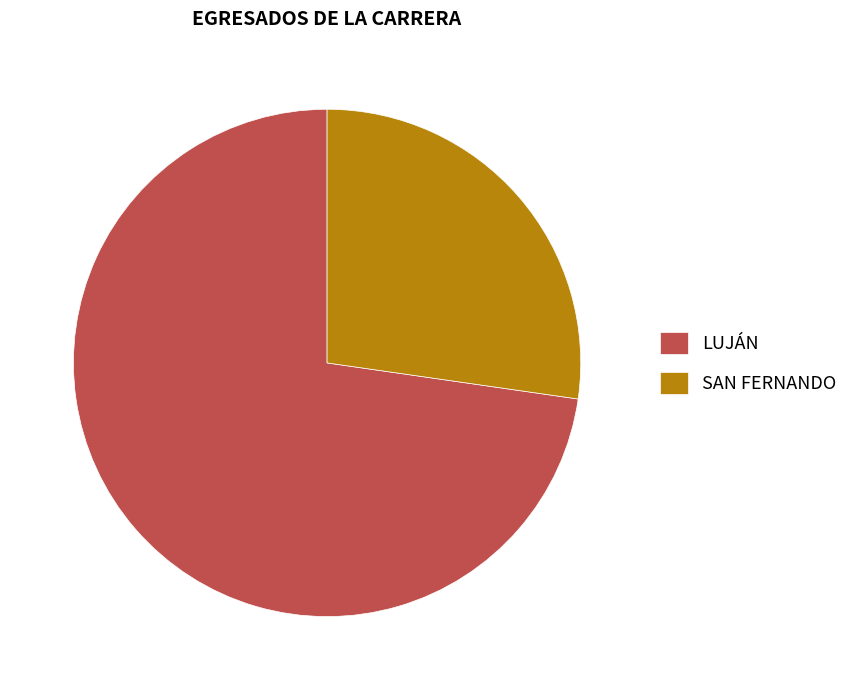

Is there a majority slice in this chart?

Yes